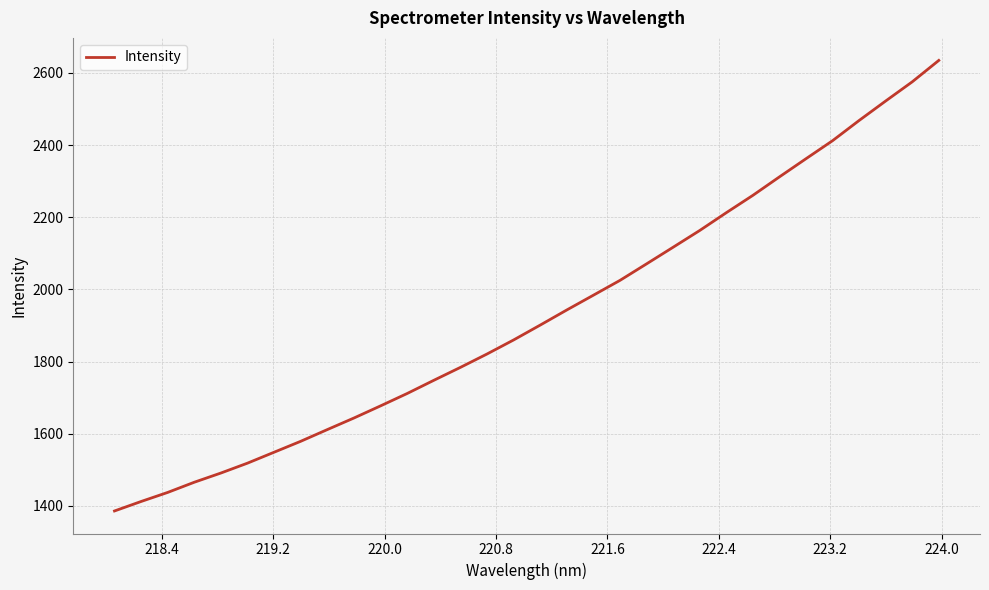

What is the minimum value shown in the chart?

1385.8